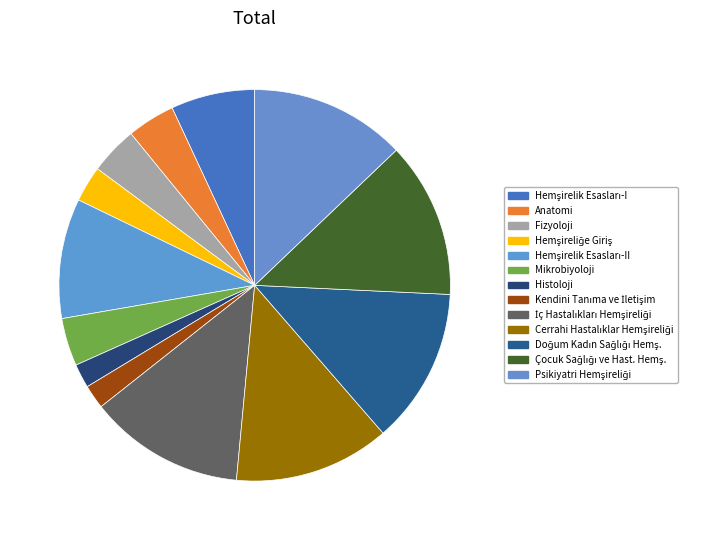

Between Fizyoloji and Psikiyatri Hemşireliği, which is larger?

Psikiyatri Hemşireliği